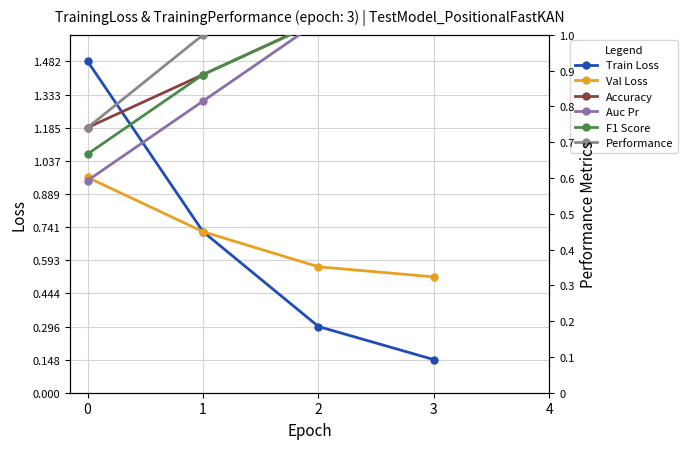

What is the greatest value displayed?

1.5